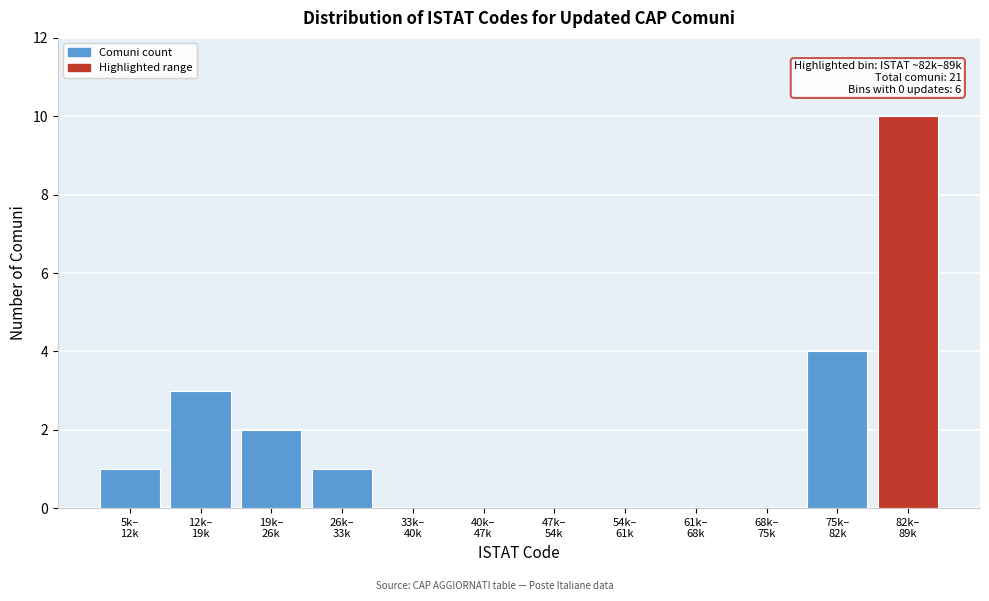

What is the sum of all values?

21